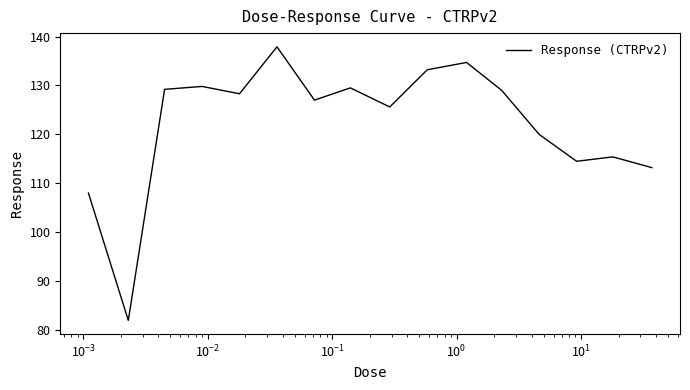

What is the difference between the maximum and minimum values?

55.9